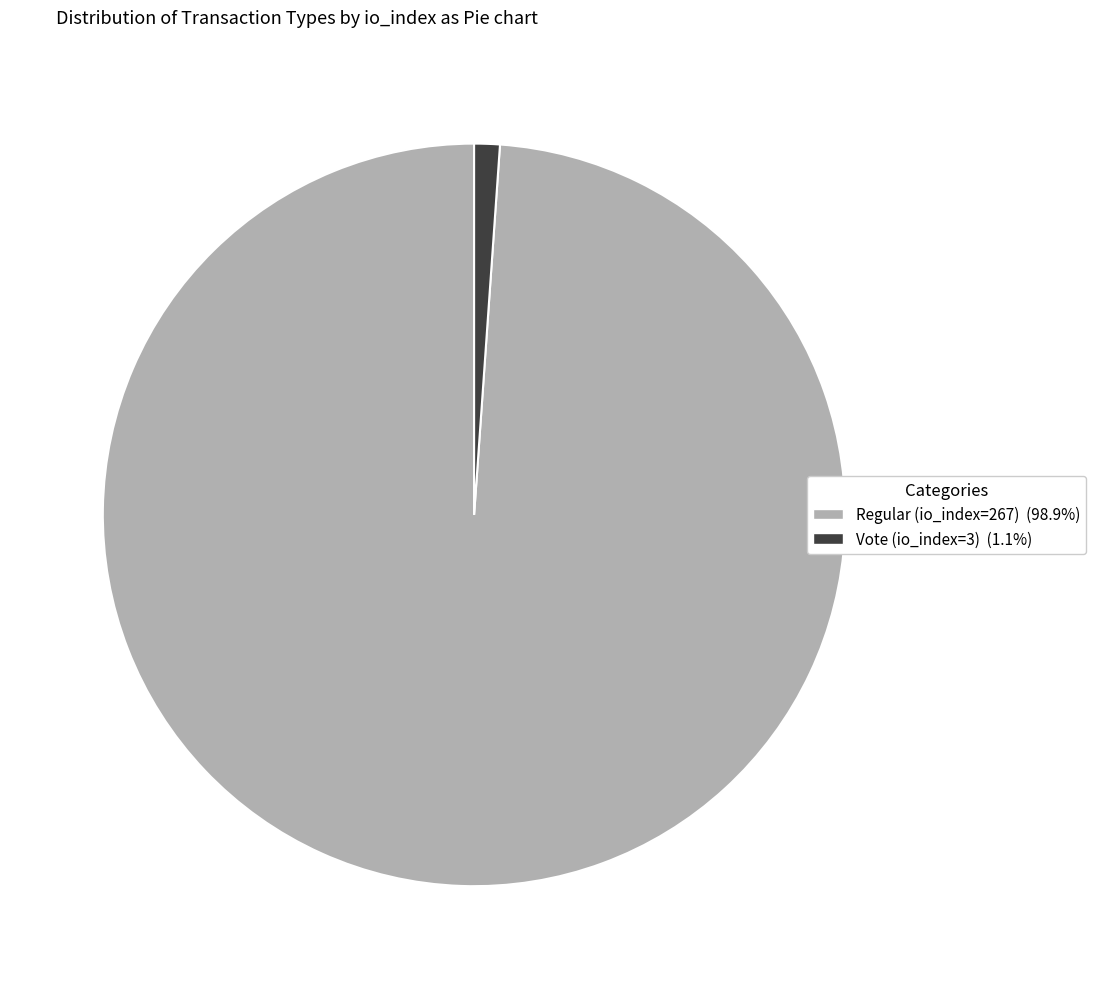

True or false: Regular (io_index=267) accounts for 90% of the total.

False